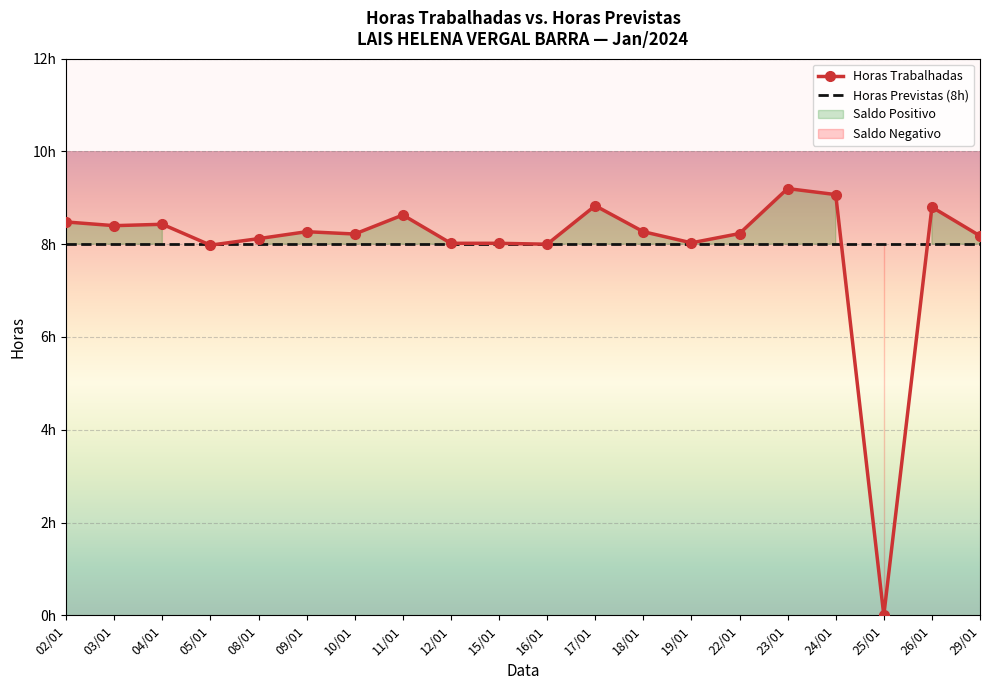

At how many categories does at least one series exceed 1?

20